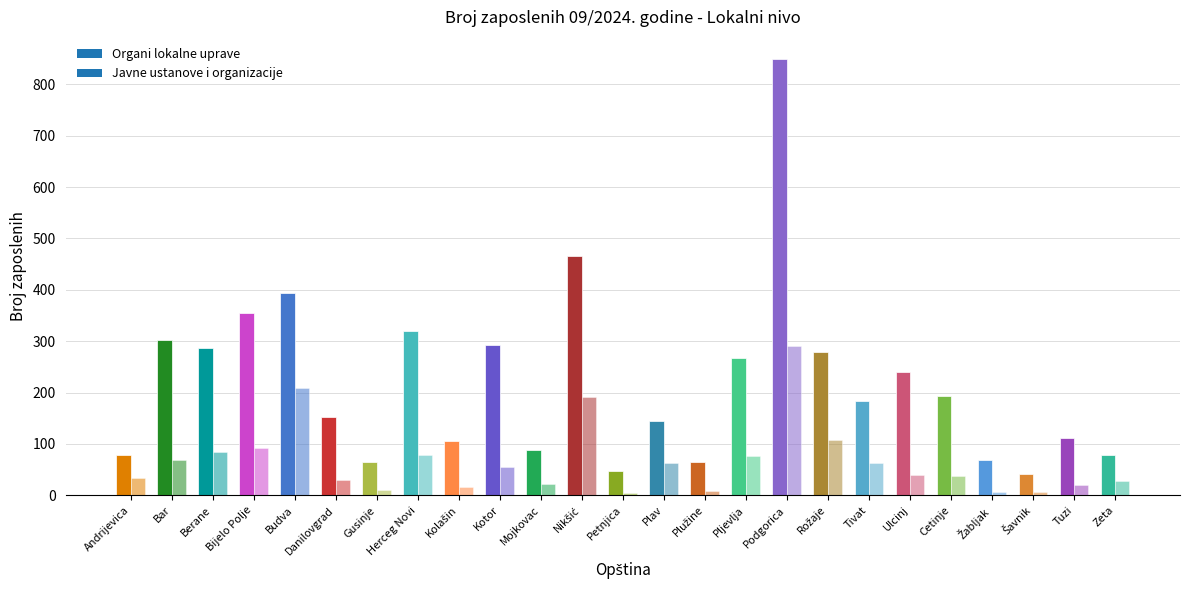

At Plužine, list the series in order from largest to smallest.

Organi lokalne uprave, Javne ustanove i organizacije